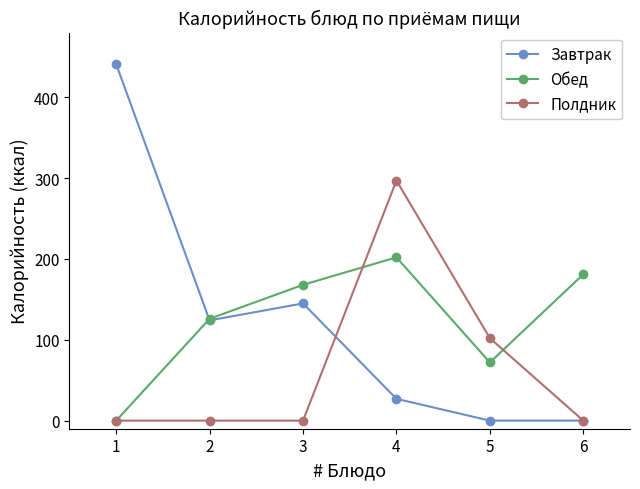

How many data points does each series have?

6